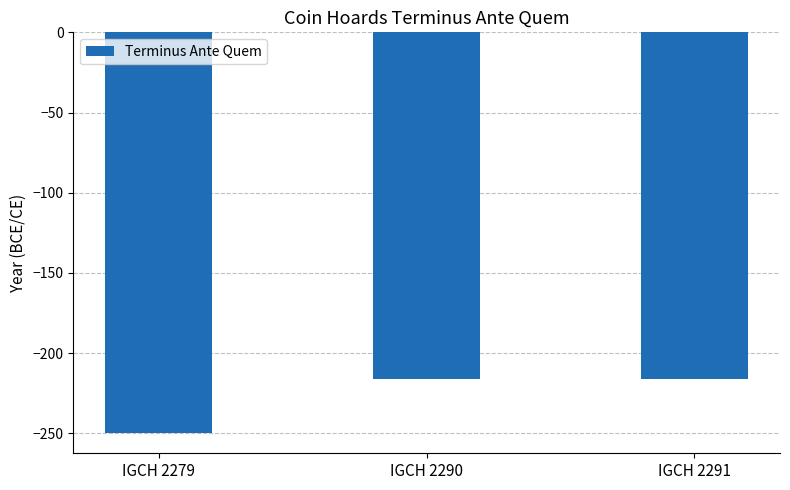

What is the change in value from IGCH 2279 to IGCH 2291?

+34